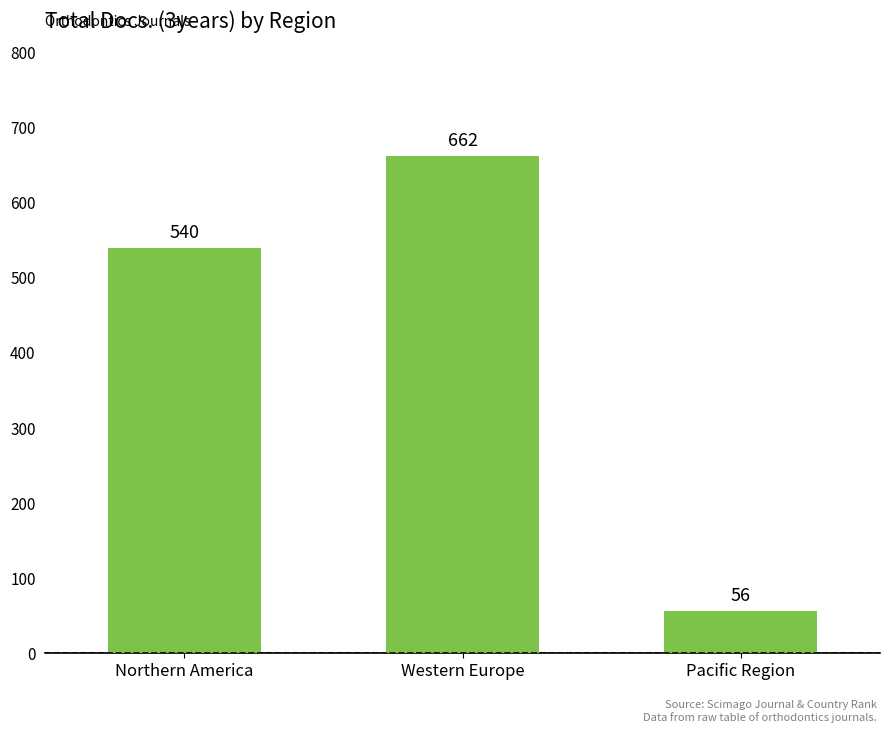

What is the label of the 1st bar from the right?

Pacific Region